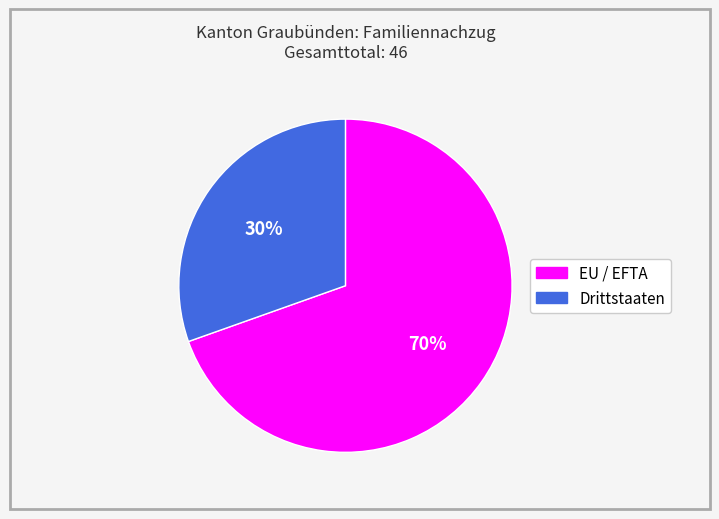

Approximately how many times larger is the value at Drittstaaten compared to EU / EFTA?

0.4